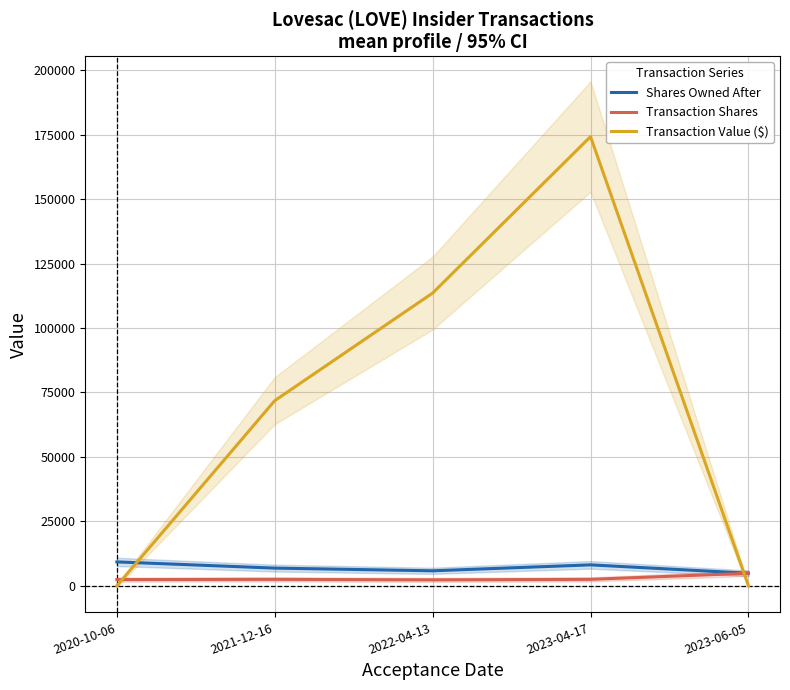

What are all the series names shown in the legend?

Shares Owned After, Transaction Shares, Transaction Value ($)